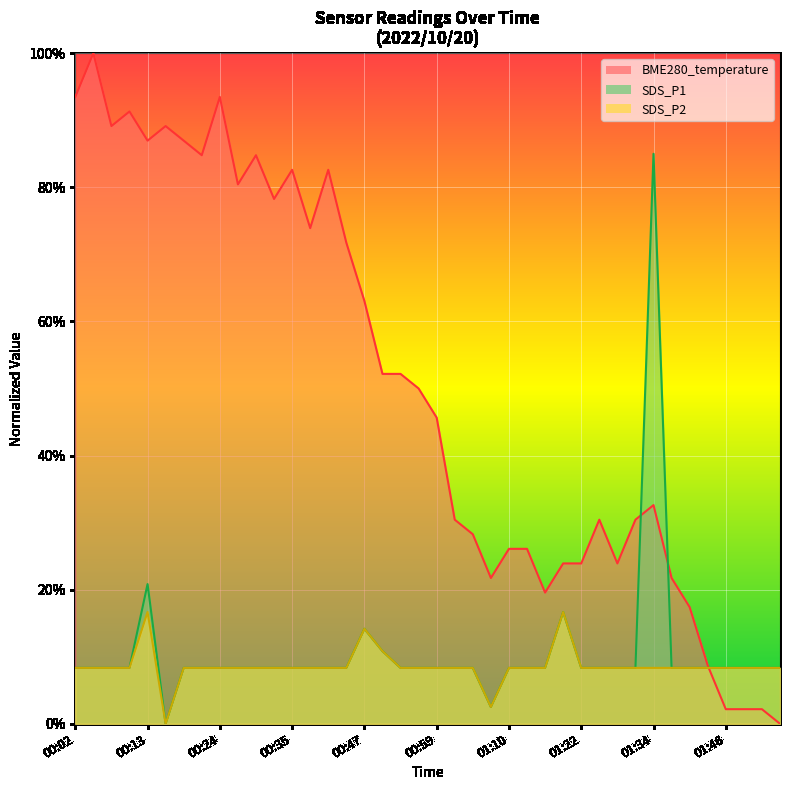

True or false: SDS_P2 and BME280_temperature intersect in this chart.

True